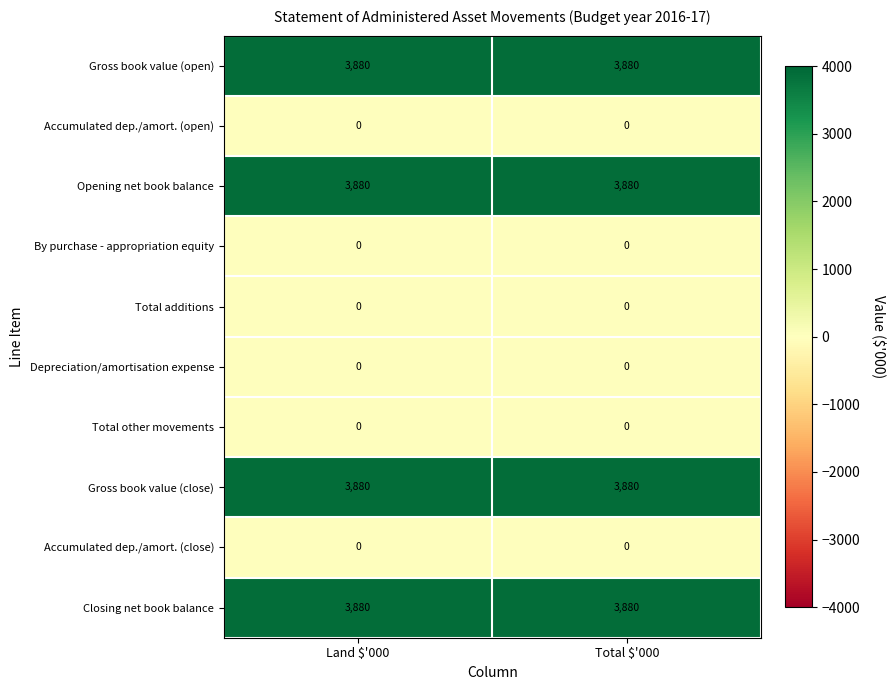

What is the spread (max minus min) of values at Total $'000?

3880